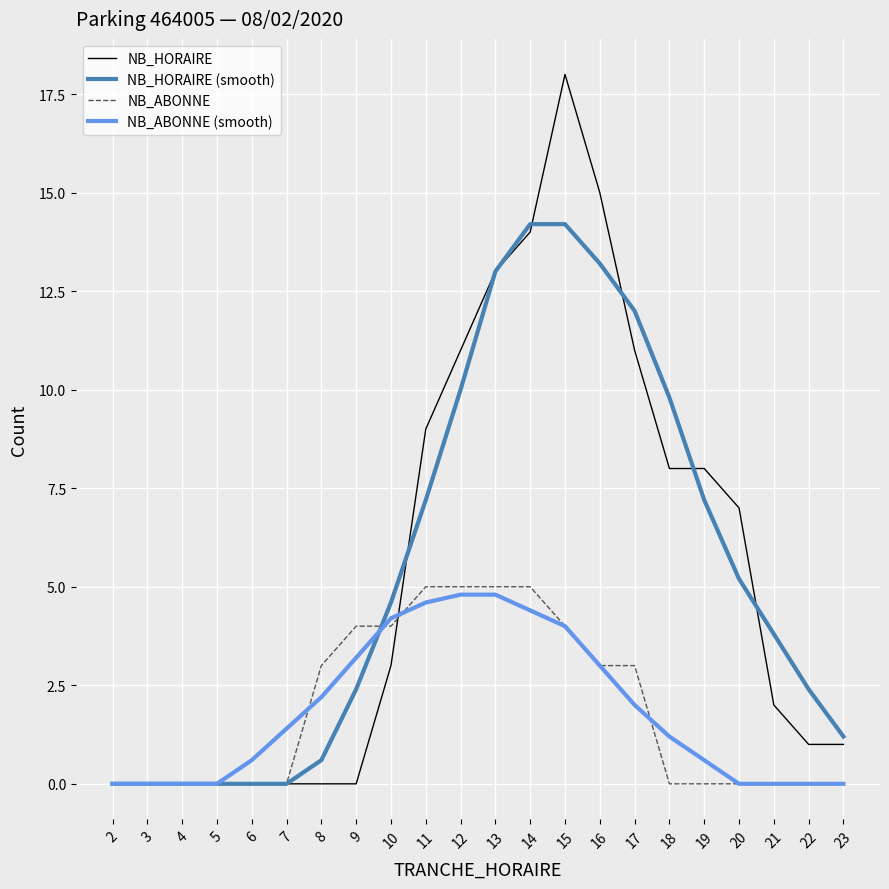

Is the value of NB_HORAIRE (smooth) at 5 greater than the value of NB_ABONNE (smooth) at 18?

No